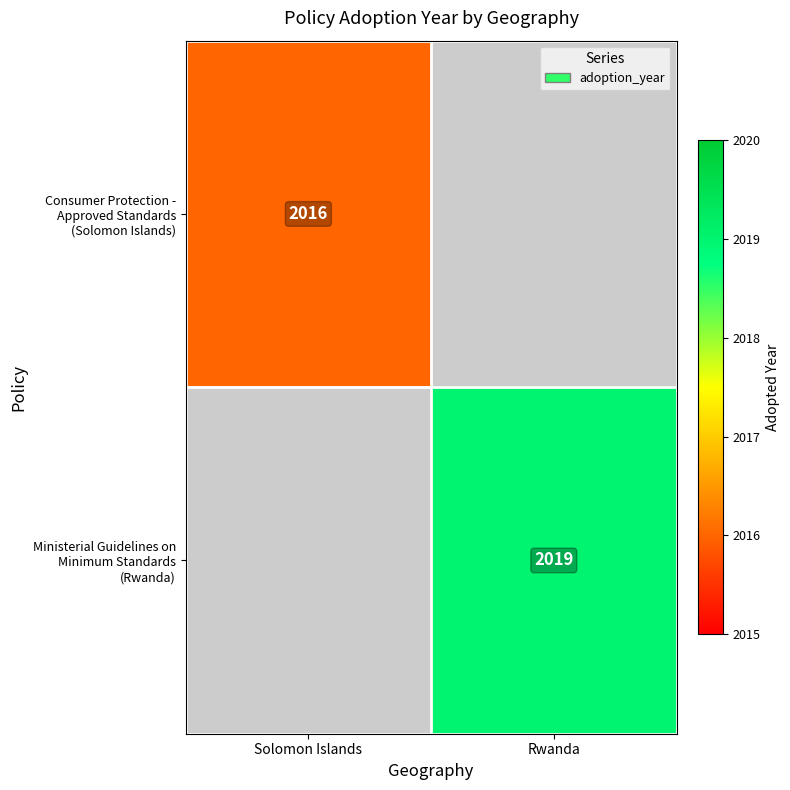

How many positive values does the Ministerial Guidelines on Minimum Standards (Rwanda) series have?

1